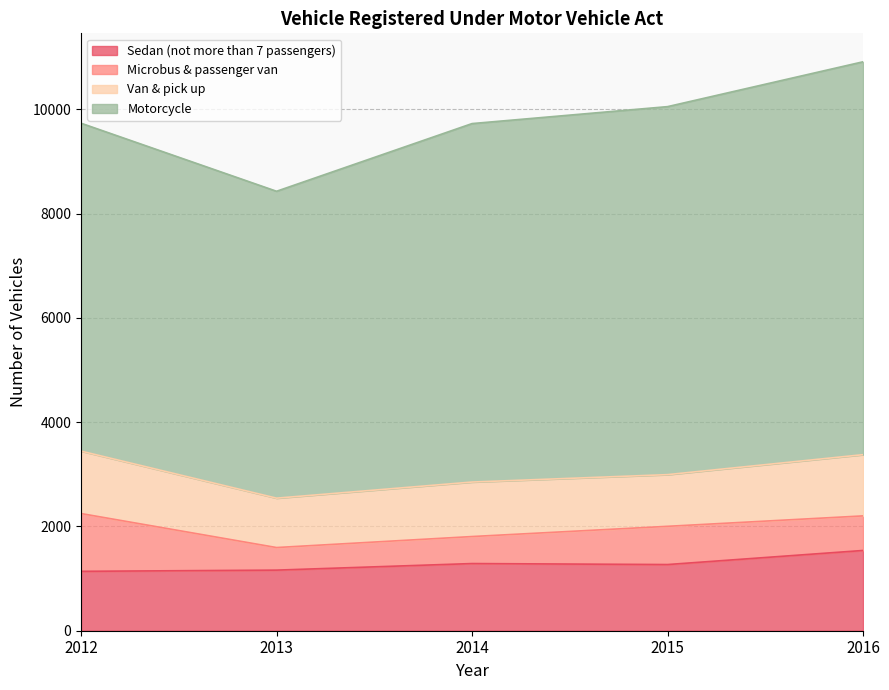

True or false: Sedan (not more than 7 passengers) has more than 0 interior local peaks.

True